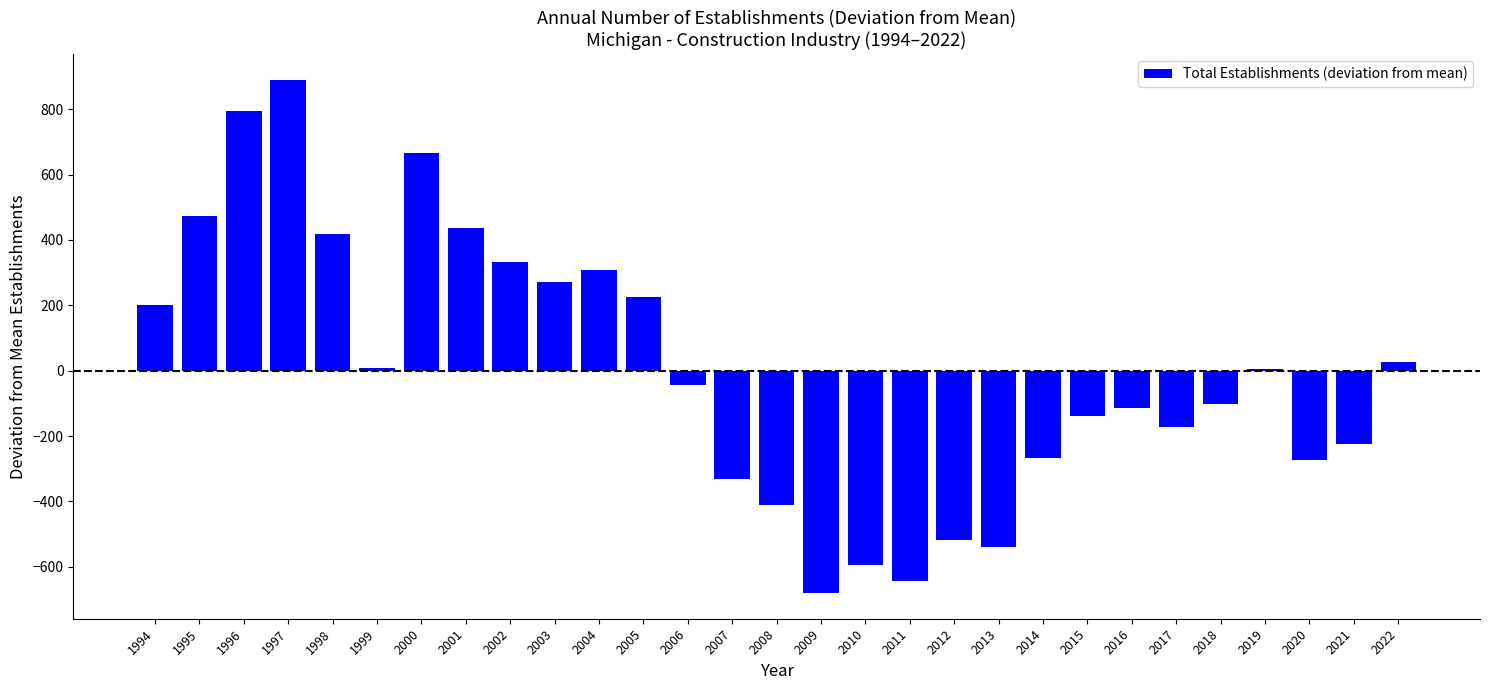

Is it true that the value at 1997 is 889.8?

True